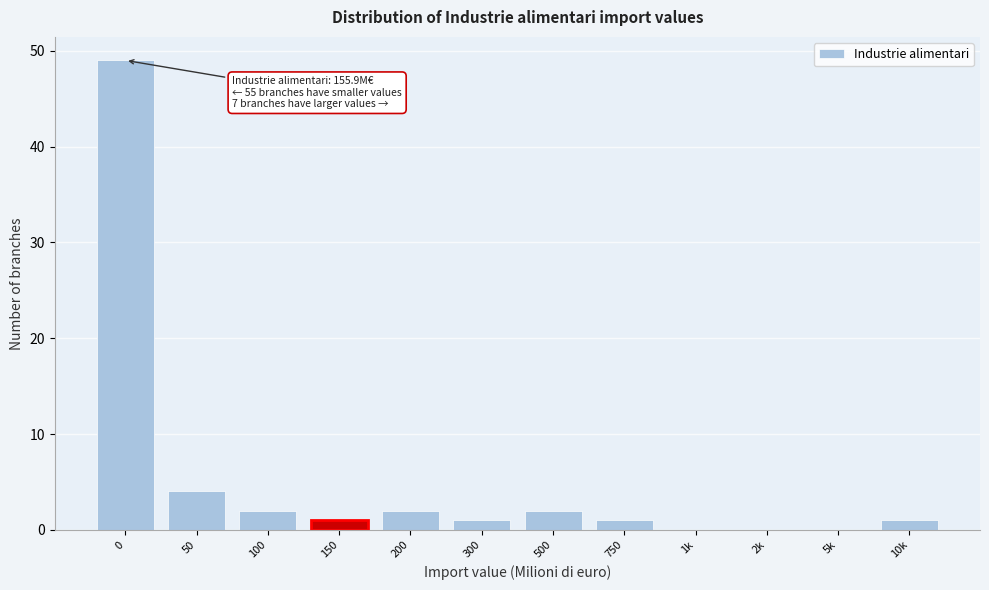

Reading left to right, list all the values displayed in this chart.

0=49	50=4	100=2	150=1	200=2	300=1	500=2	750=1	1k=0	2k=0	5k=0	10k=1